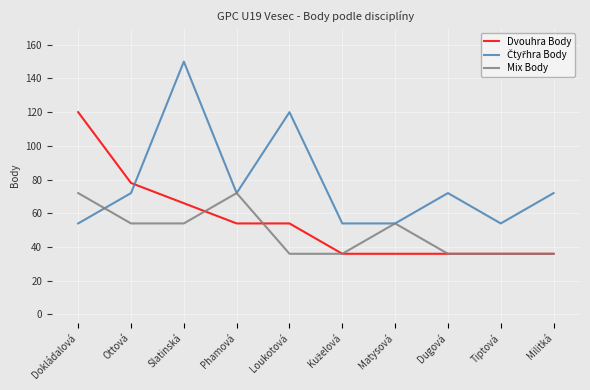

What is the total value across all series at Militká?

144